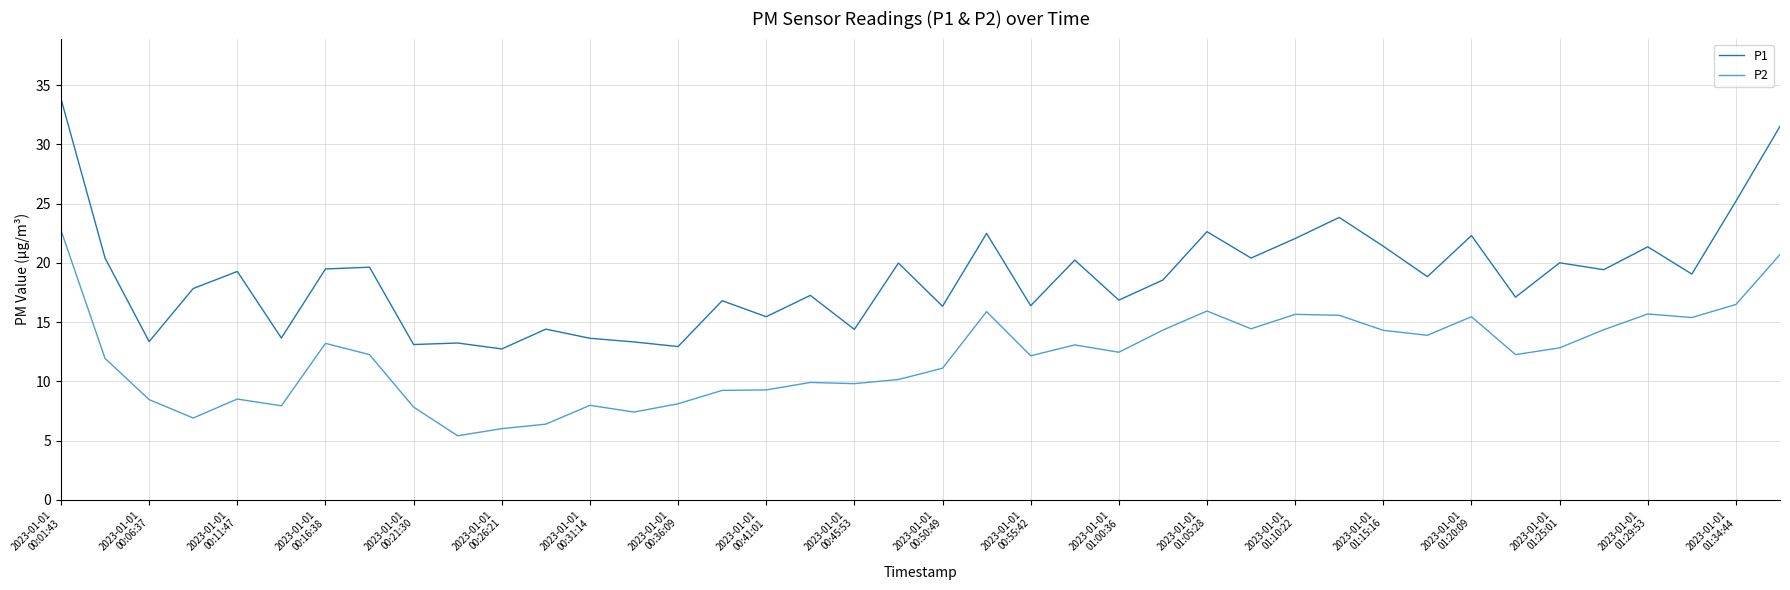

List the series in order of their peak value, highest first.

P1, P2